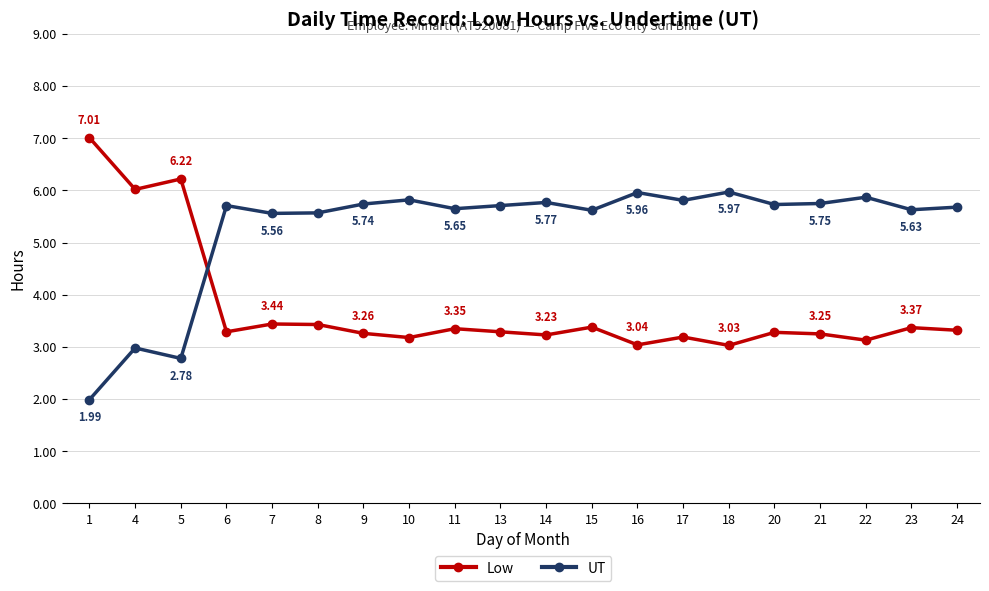

At which category is the sum across all series the highest?

20